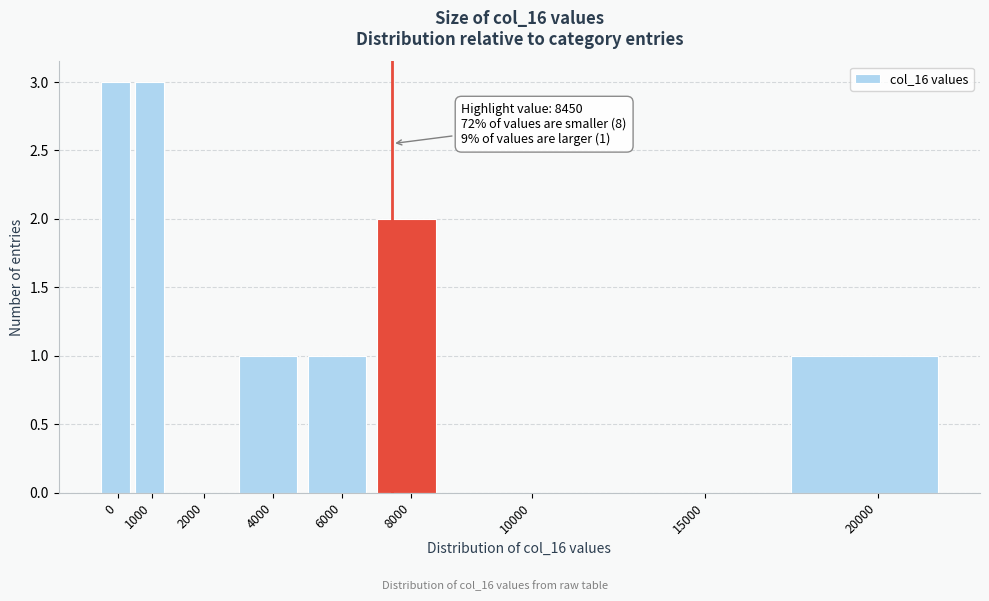

Reading left to right, list all the values displayed in this chart.

0=3	1000=3	2000=0	4000=1	6000=1	8000=2	10000=0	15000=0	20000=1